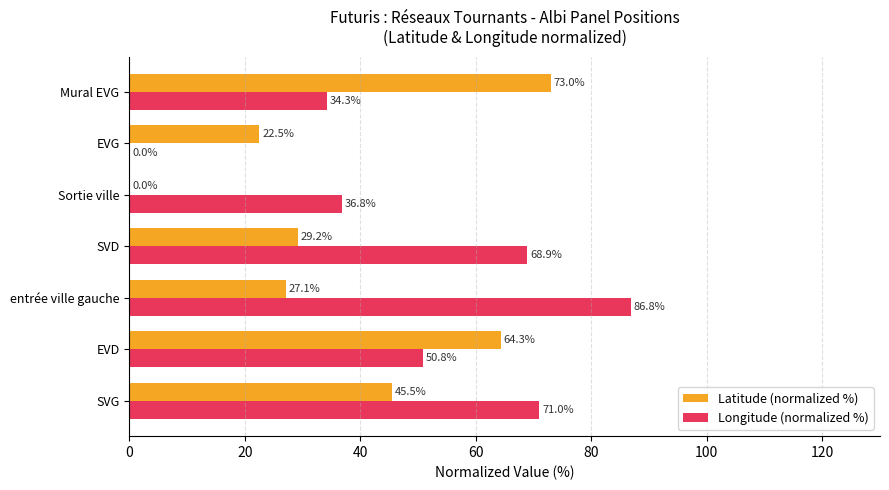

What is the sum of the Latitude (normalized %) values at EVD and EVG?

86.8